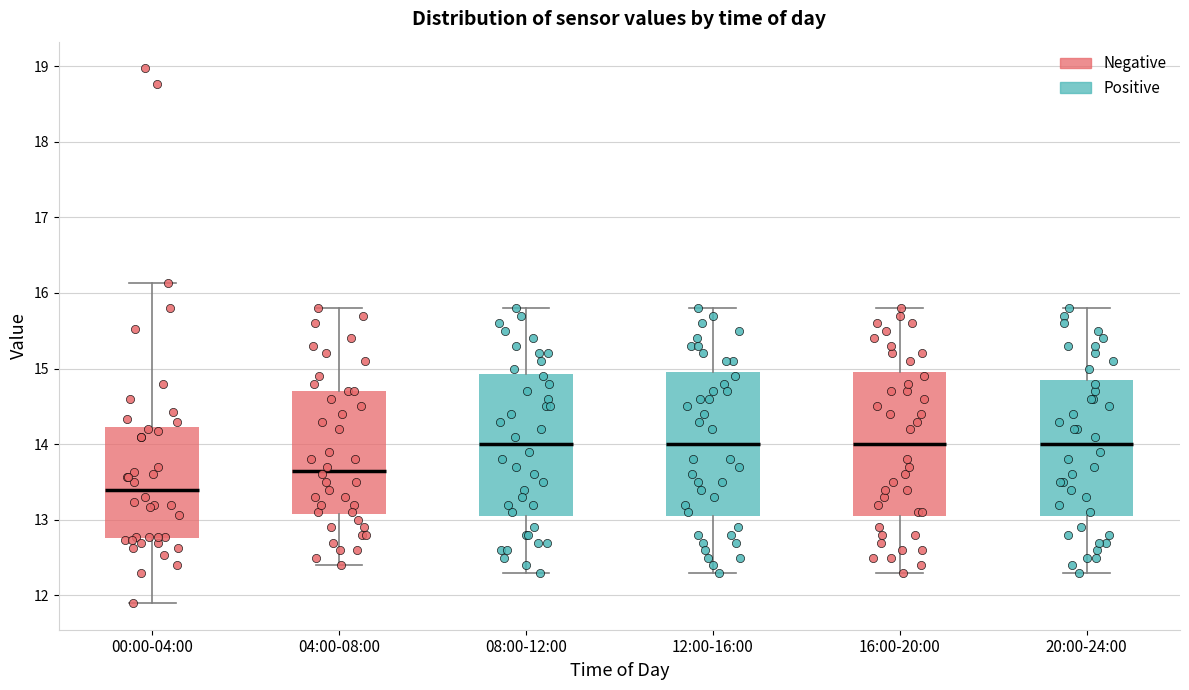

Where is the lower edge of the box for 12:00-16:00 on the y-axis? The values are not printed on the chart, so give them approximately, as read against the axis.

13.1